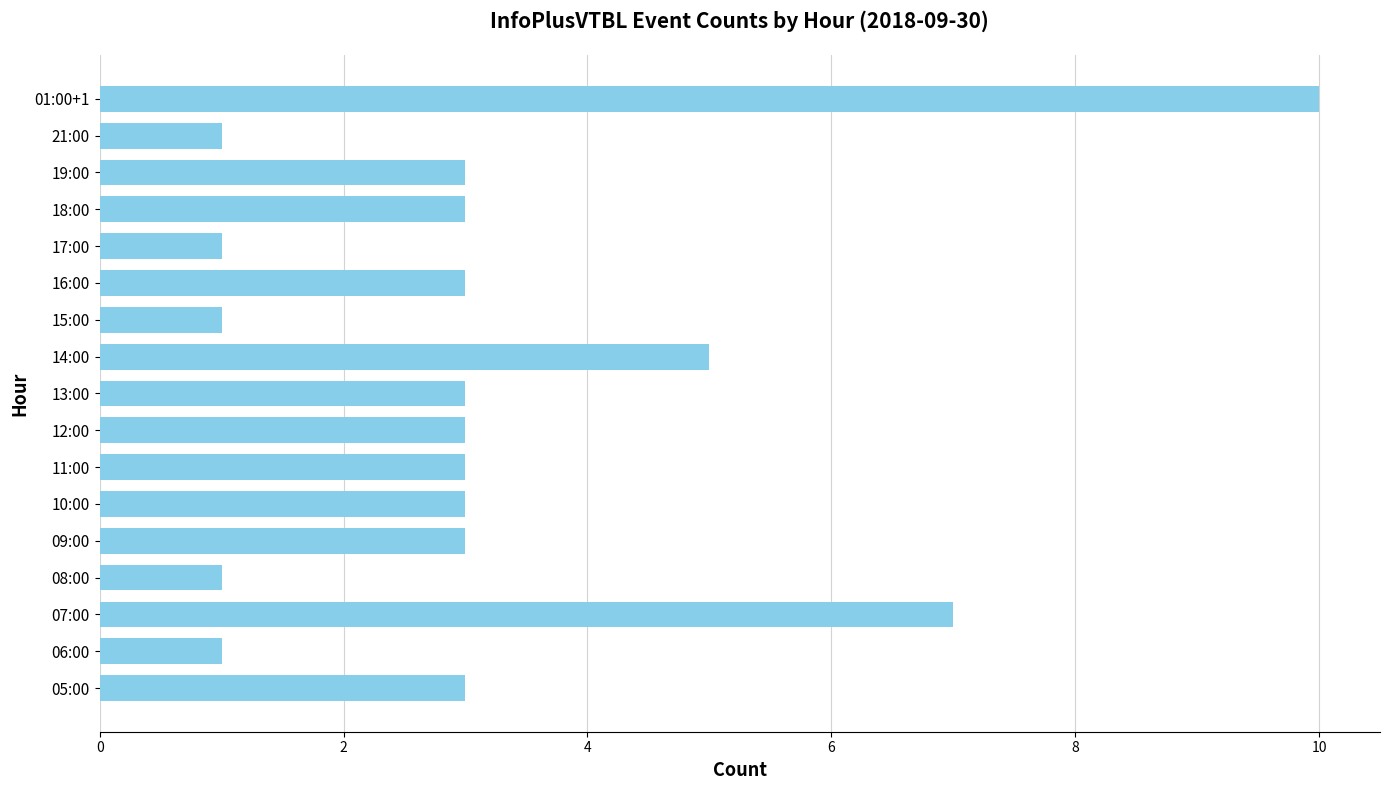

Reading top to bottom, extract all data points from this chart.

10	1	3	3	1	3	1	5	3	3	3	3	3	1	7	1	3